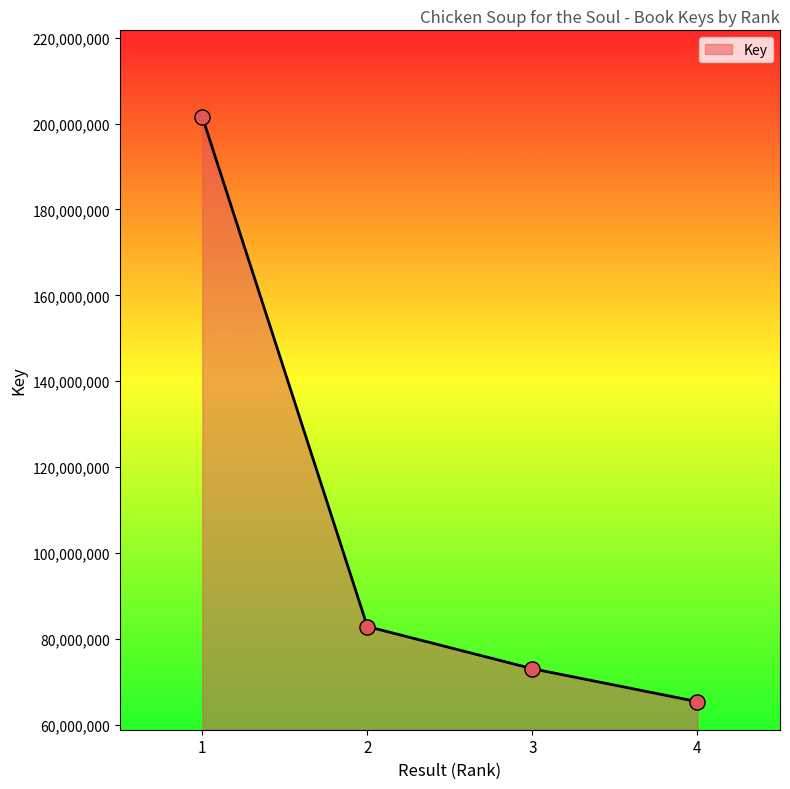

Which has a higher value, 3 or 4?

3